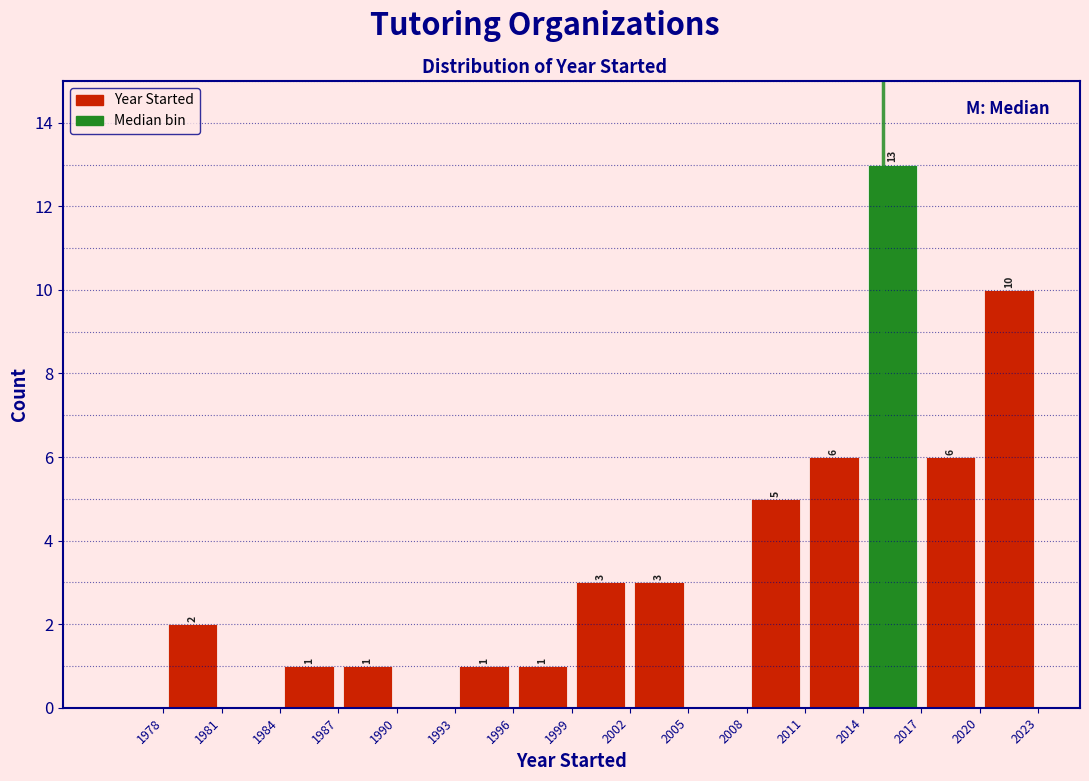

Which range on the x-axis has the tallest bar?

2014 to 2017